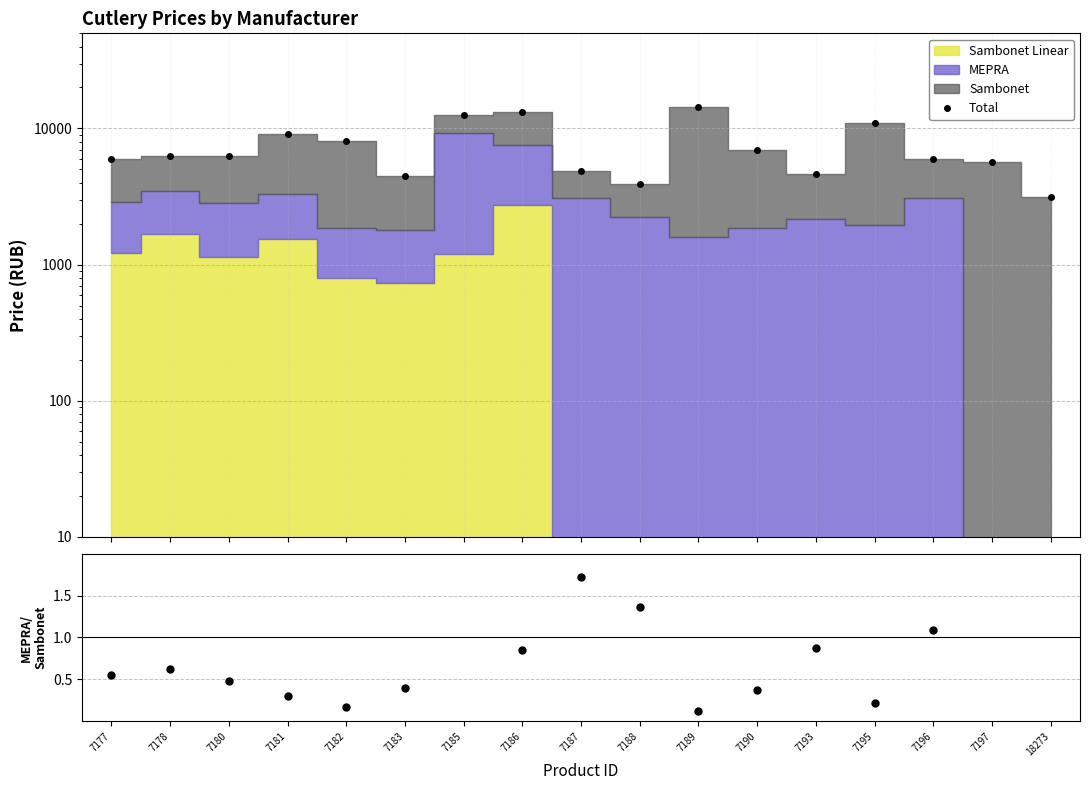

Read the value at 7190.

6897.1